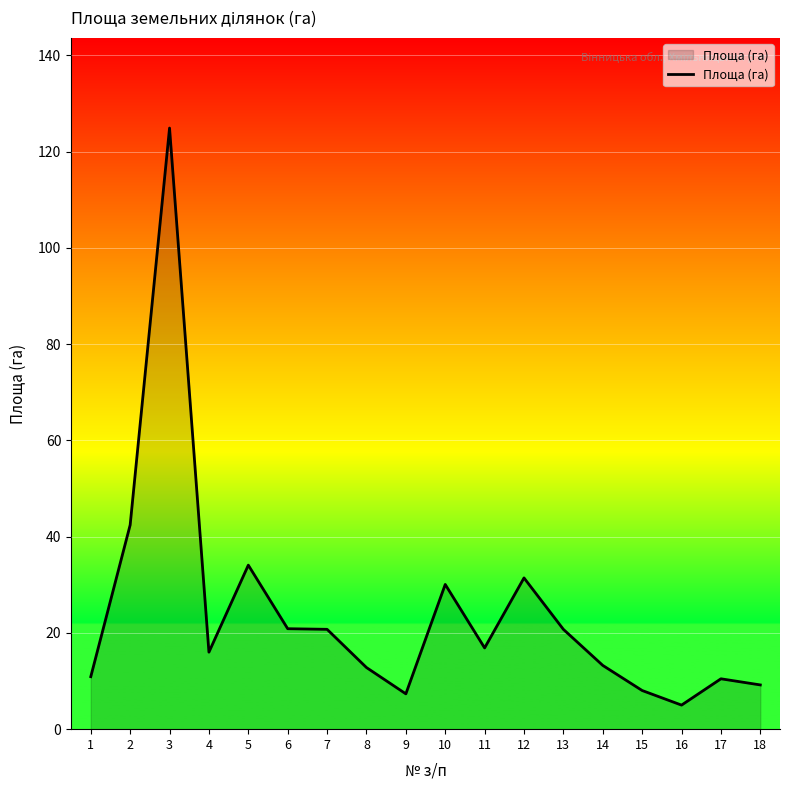

What is the ratio of the value at 16 to the value at 18?

0.5